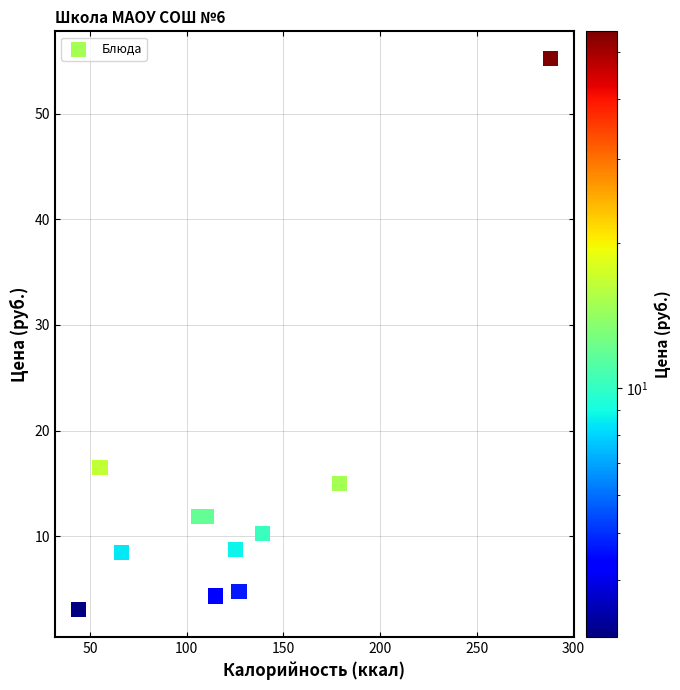

What is the range of X values (max minus min)?

244.0